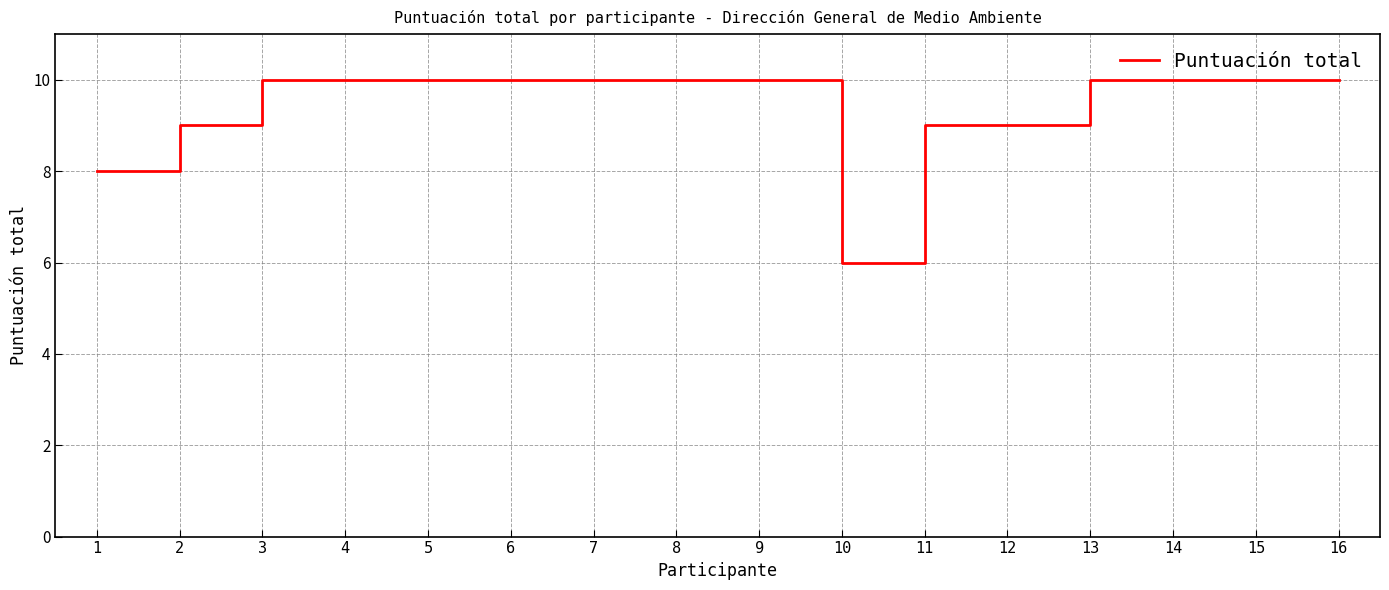

The chart shows a value of 4 at 3. True or false?

False